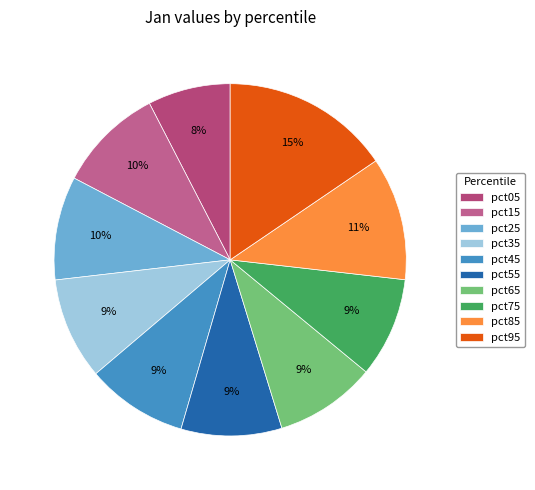

Rank the categories by value from highest to lowest.

pct95, pct85, pct15, pct25, pct35, pct45, pct65, pct55, pct75, pct05